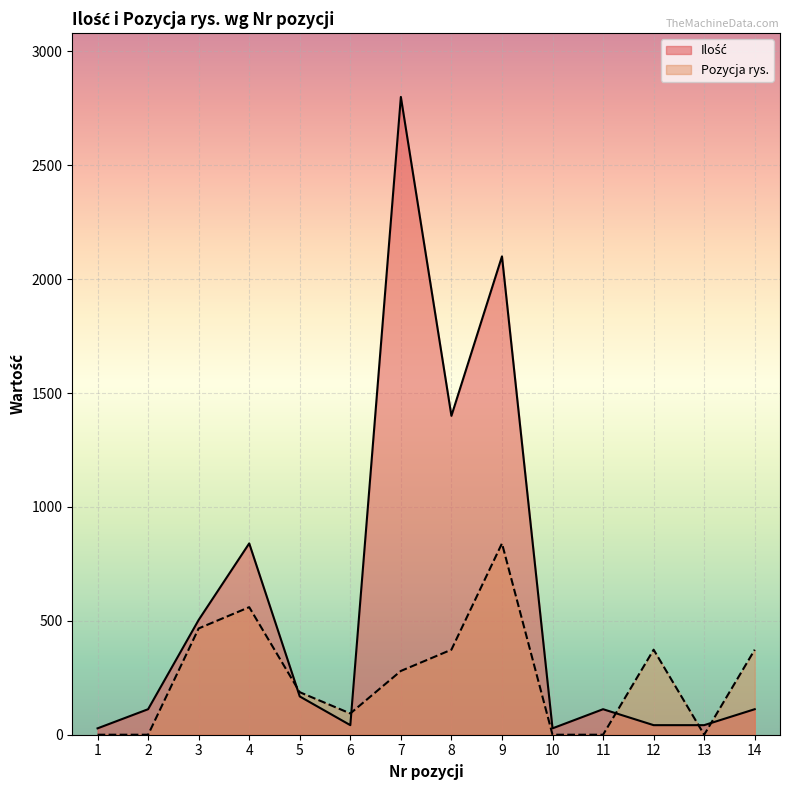

What is the spread (max minus min) of values at 7?

2520.0